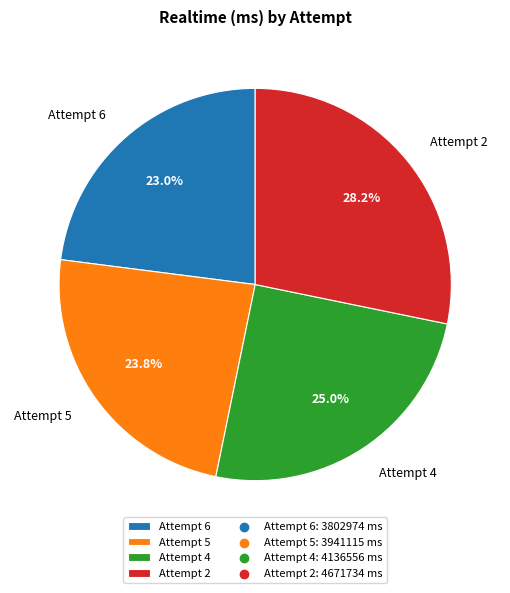

Does Attempt 6 account for over 50% of the chart?

No